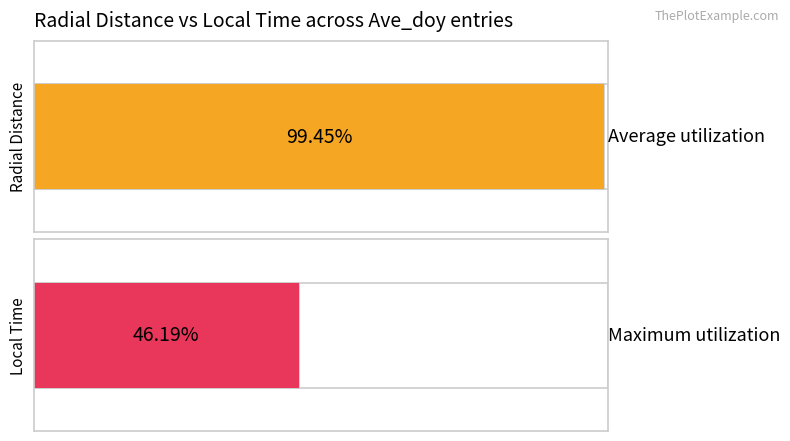

List the series in order of their peak value, highest first.

Average utilization, Maximum utilization